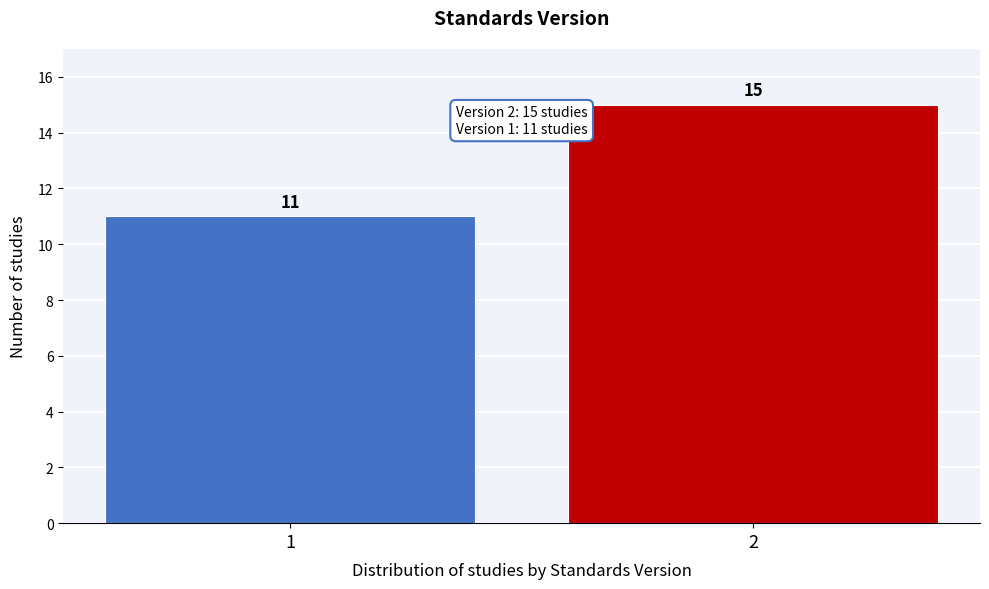

Reading right to left, what are all the values shown in this chart?

15	11